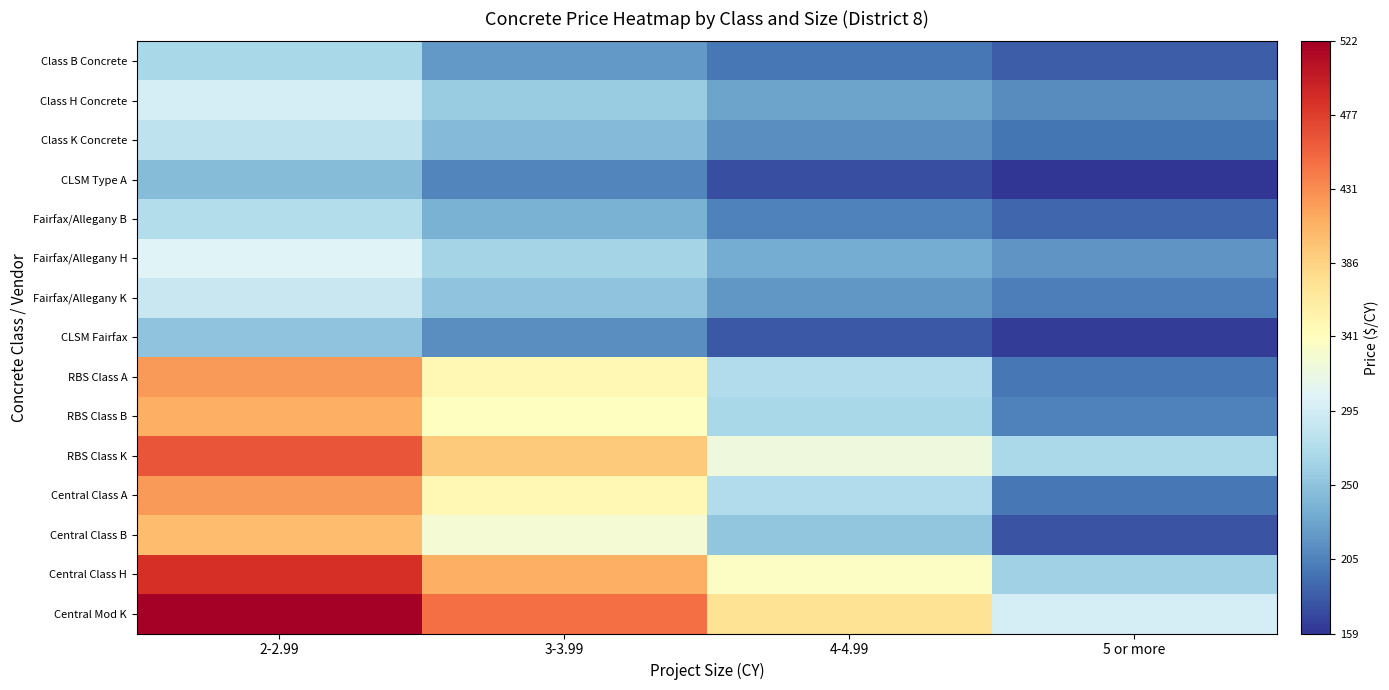

Rank the series by their maximum value, from lowest to highest.

CLSM Type A, CLSM Fairfax, Class B Concrete, Fairfax/Allegany B, Class K Concrete, Fairfax/Allegany K, Class H Concrete, Fairfax/Allegany H, Central Class B, RBS Class B, RBS Class A, Central Class A, RBS Class K, Central Class H, Central Mod K